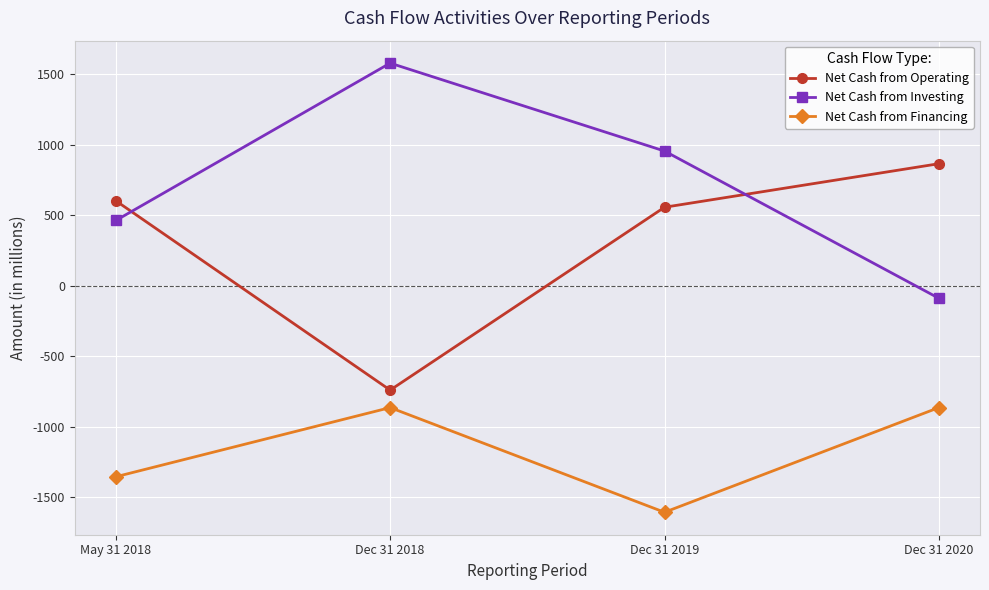

What are all the series names shown in the legend?

Net Cash from Operating, Net Cash from Investing, Net Cash from Financing